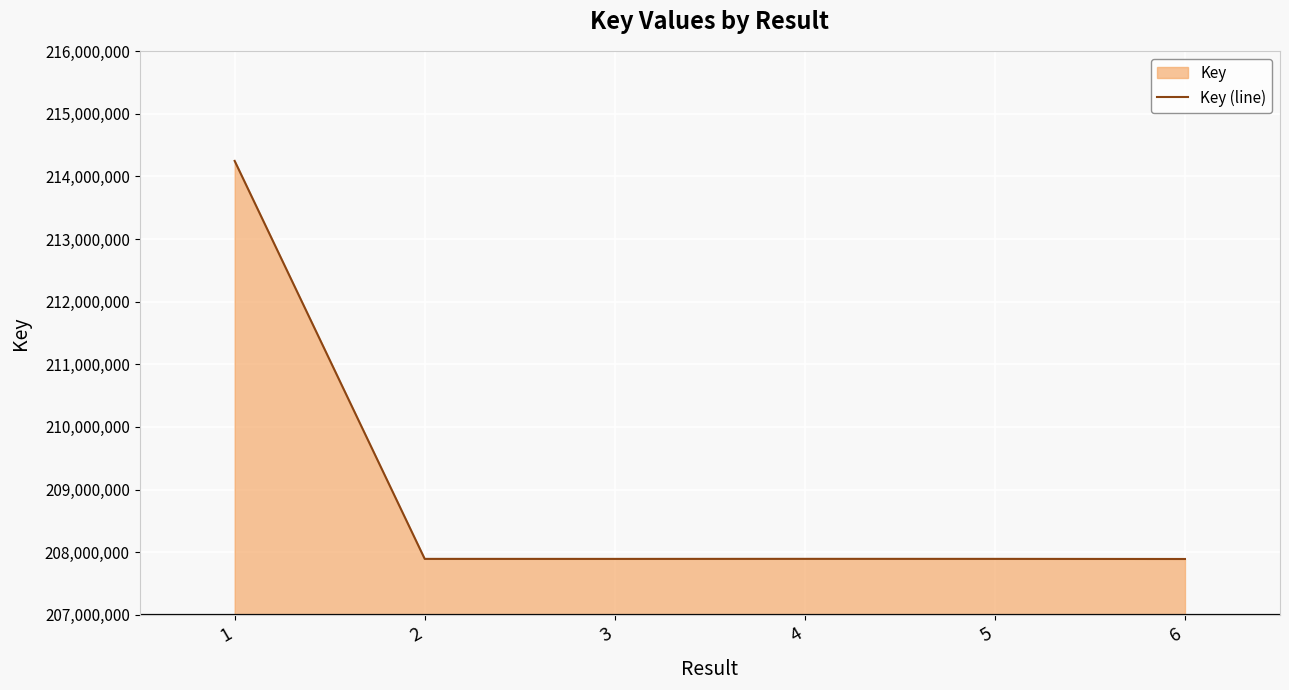

List the labels in order of value, smallest first.

6, 3, 2, 5, 4, 1